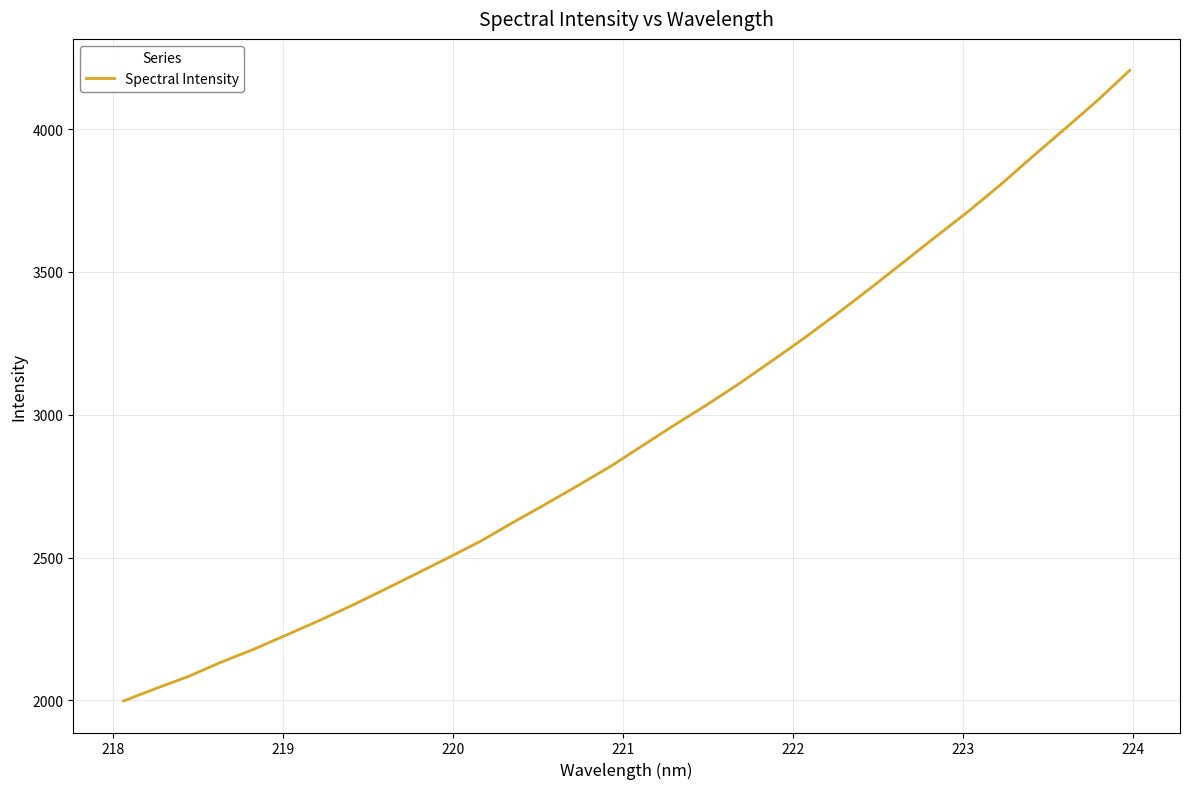

What is the greatest value displayed?

4205.9